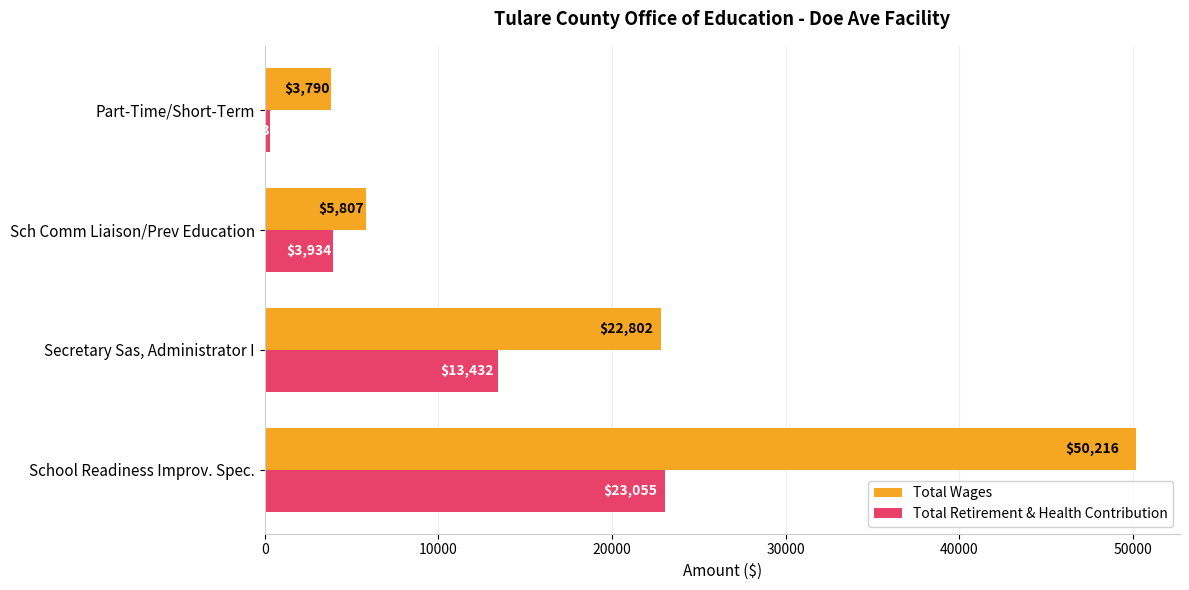

Count the Total Retirement & Health Contribution values in the range 3934 to 23055.

3